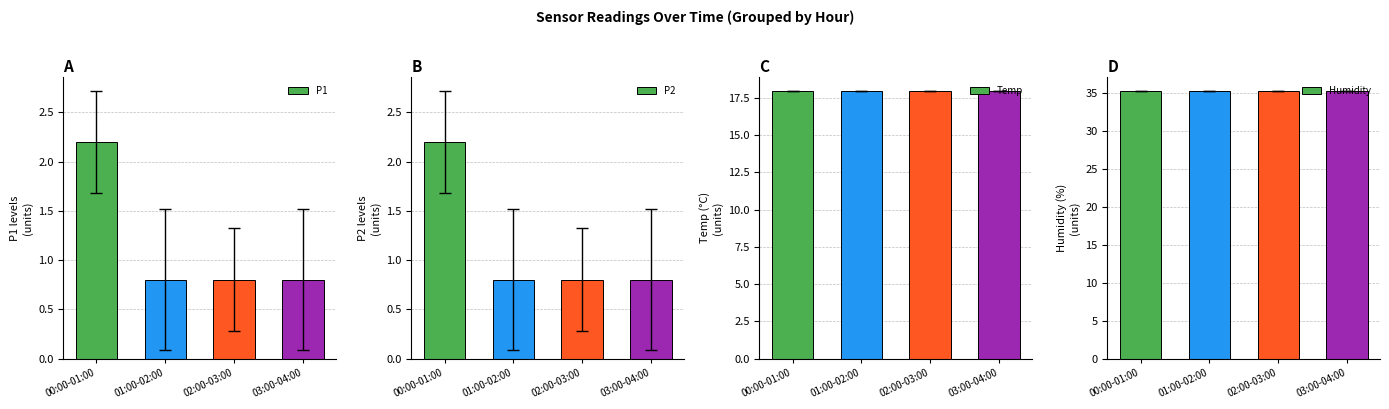

List the series in order of their peak value, lowest first.

P1, P2, Temp, Humidity